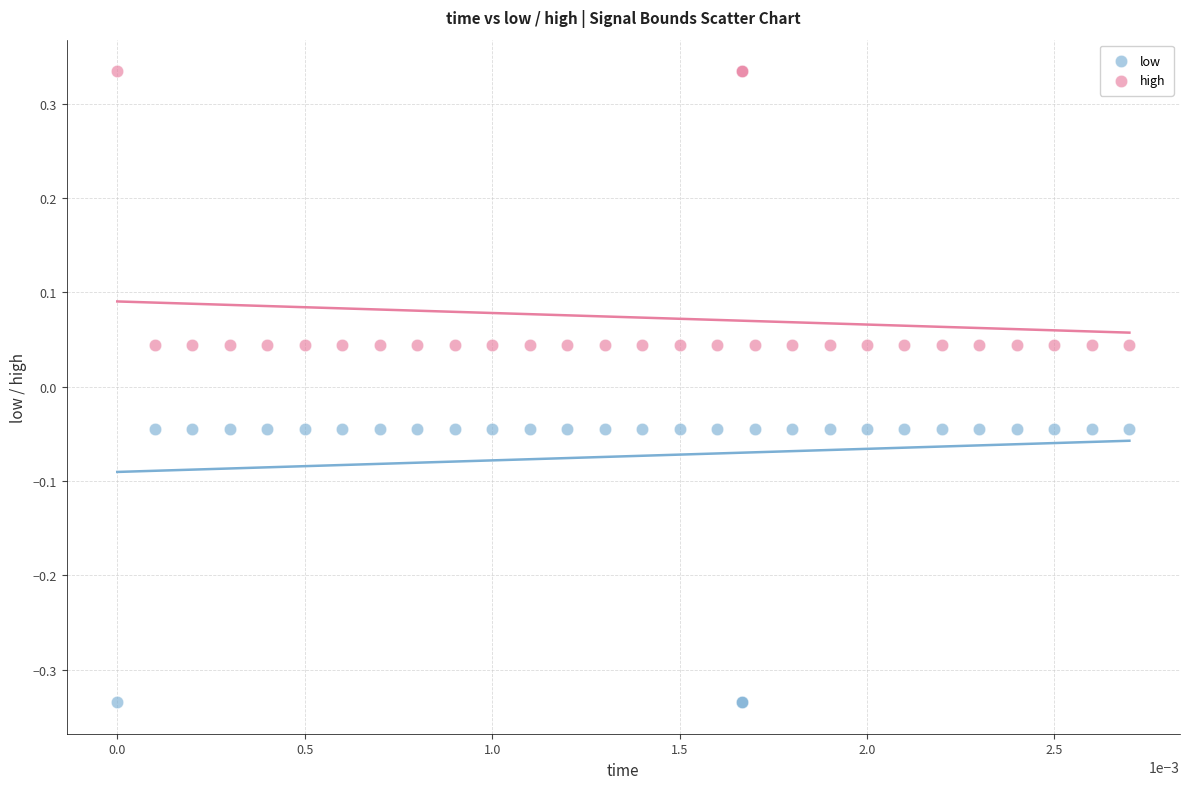

Which series reaches the minimum Y coordinate?

low